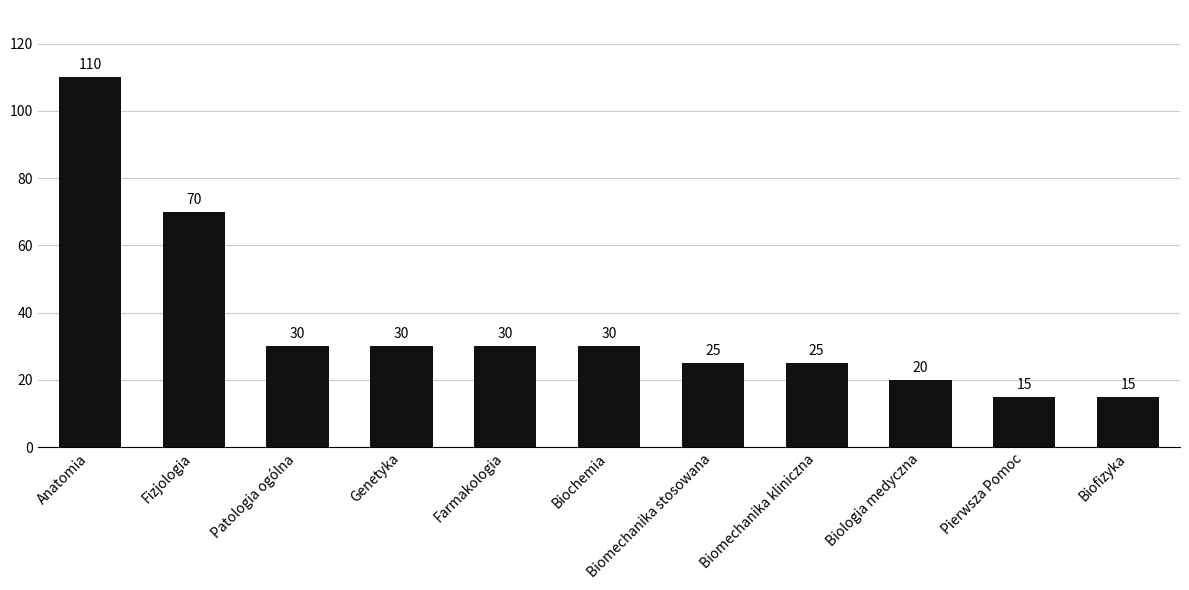

What is the label of the 11th bar from the right?

Anatomia